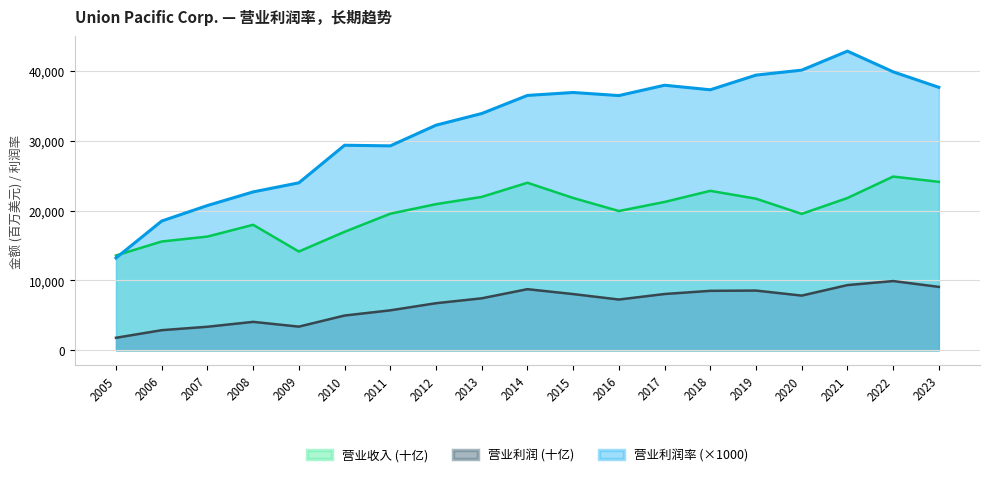

Reading left to right, transcribe all the data shown in this chart.

营业利润率: 13220.0	18510.0	20730.0	22680.0	23980.0	29360.0	29270.0	32230.0	33900.0	36490.0	36910.0	36470.0	37950.0	37300.0	39400.0	40110.0	42830.0	39870.0	37650.0
营业利润 (十亿): 1795.0	2884.0	3375.0	4075.0	3392.0	4981.0	5724.0	6745.0	7446.0	8753.0	8052.0	7272.0	8061.0	8517.0	8554.0	7834.0	9338.0	9917.0	9082.0
营业收入 (十亿): 13578.0	15578.0	16283.0	17970.0	14143.0	16965.0	19557.0	20926.0	21963.0	23988.0	21813.0	19941.0	21240.0	22832.0	21708.0	19533.0	21804.0	24875.0	24119.0